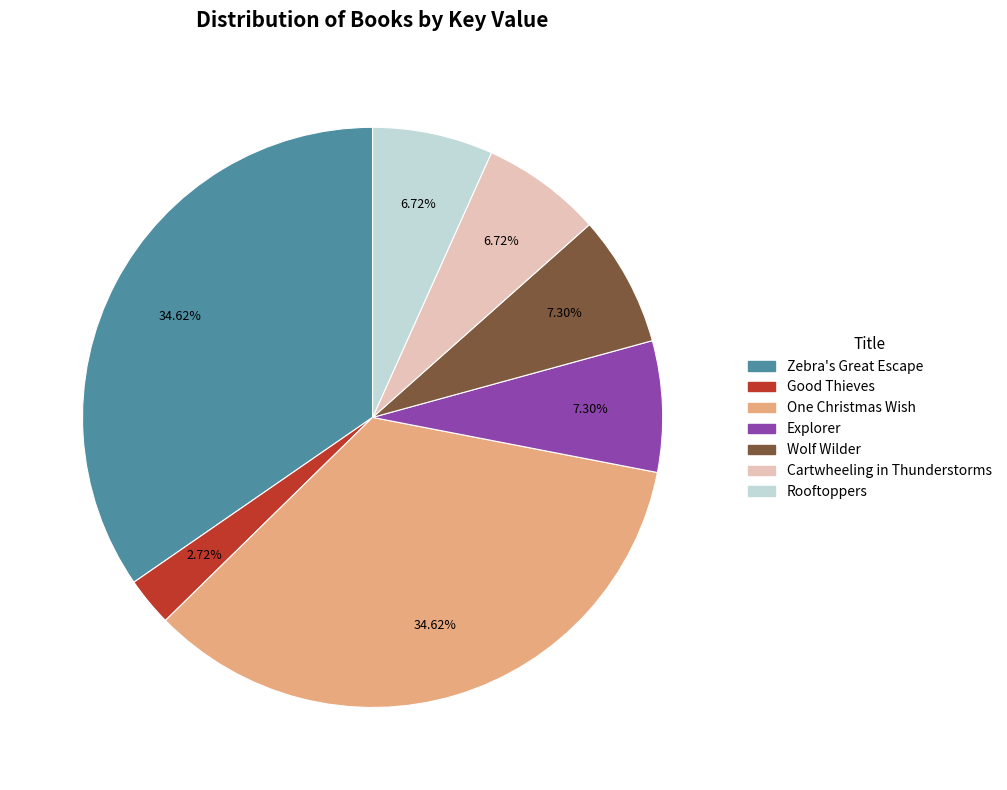

Which category has the smallest portion of the pie?

Good Thieves